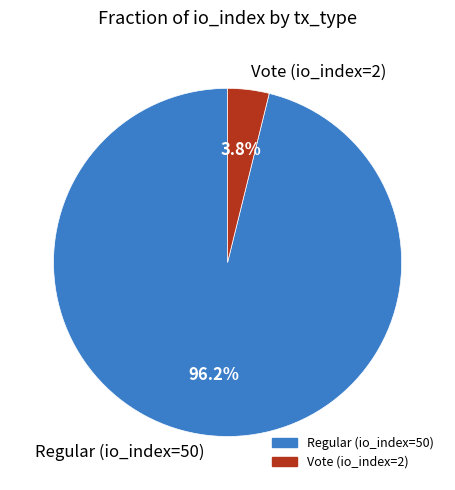

The Vote (io_index=2) slice represents 4% of the pie. True or false?

True